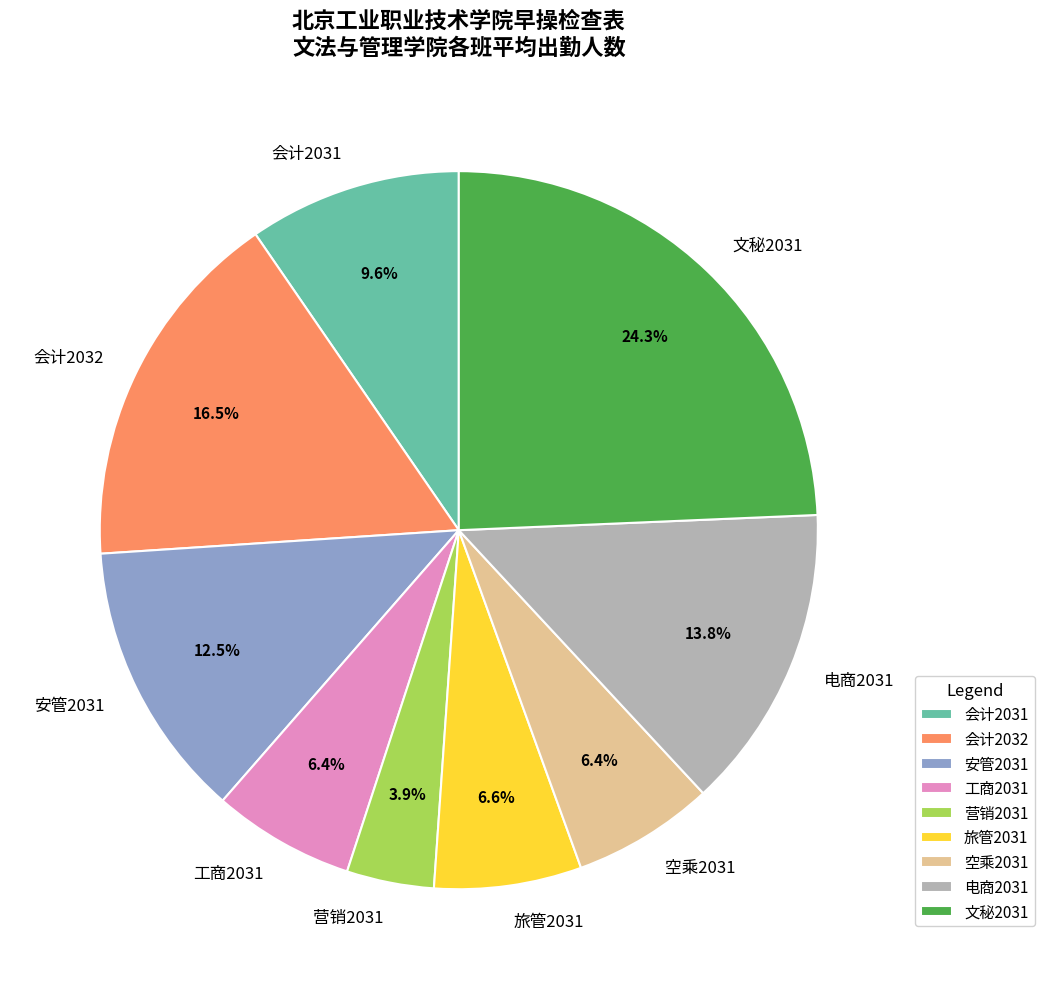

Is there a majority slice in this chart?

No